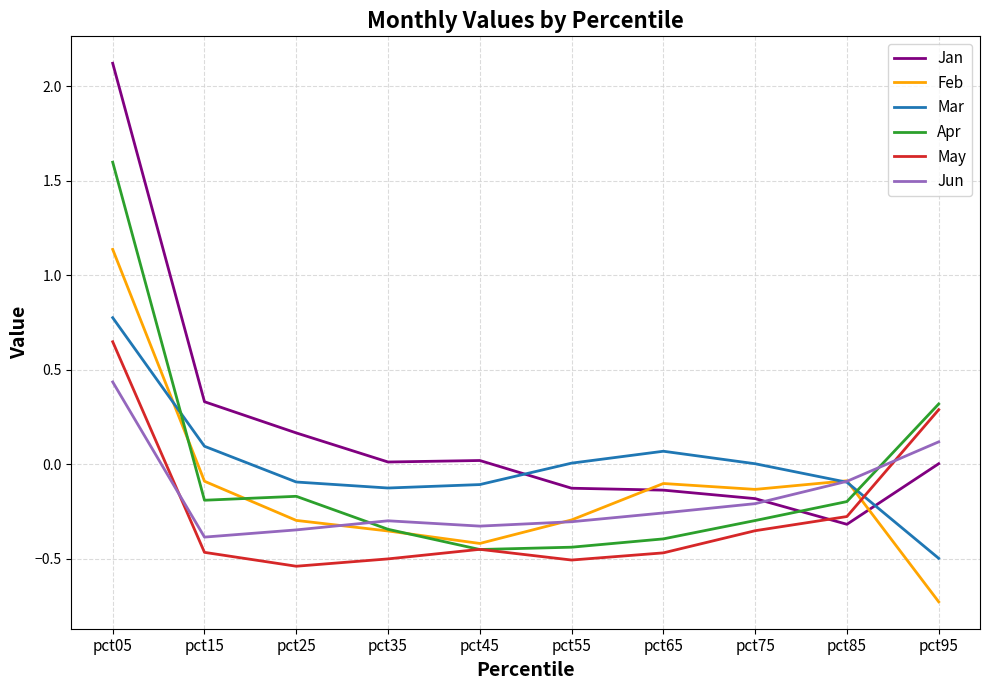

Rank the series by their maximum value, from lowest to highest.

Jun, May, Mar, Feb, Apr, Jan